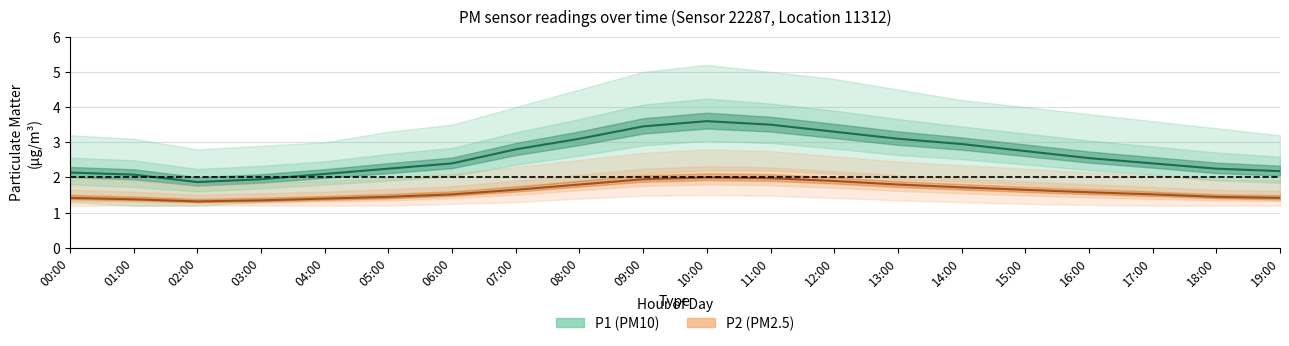

What is the sum of the P2_upper values at 01:00 and 11:00?

4.7